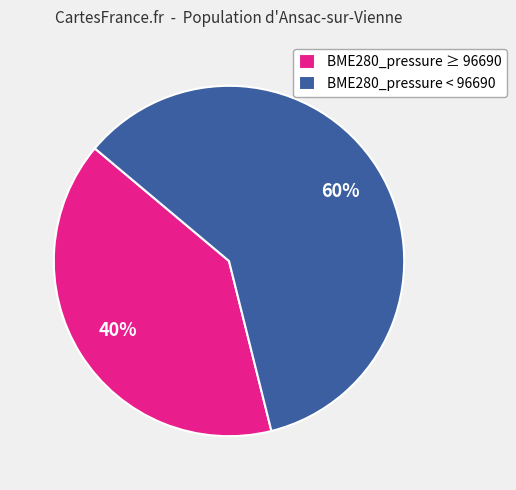

To the nearest percent, what portion does BME280_pressure < 96690 represent?

60%